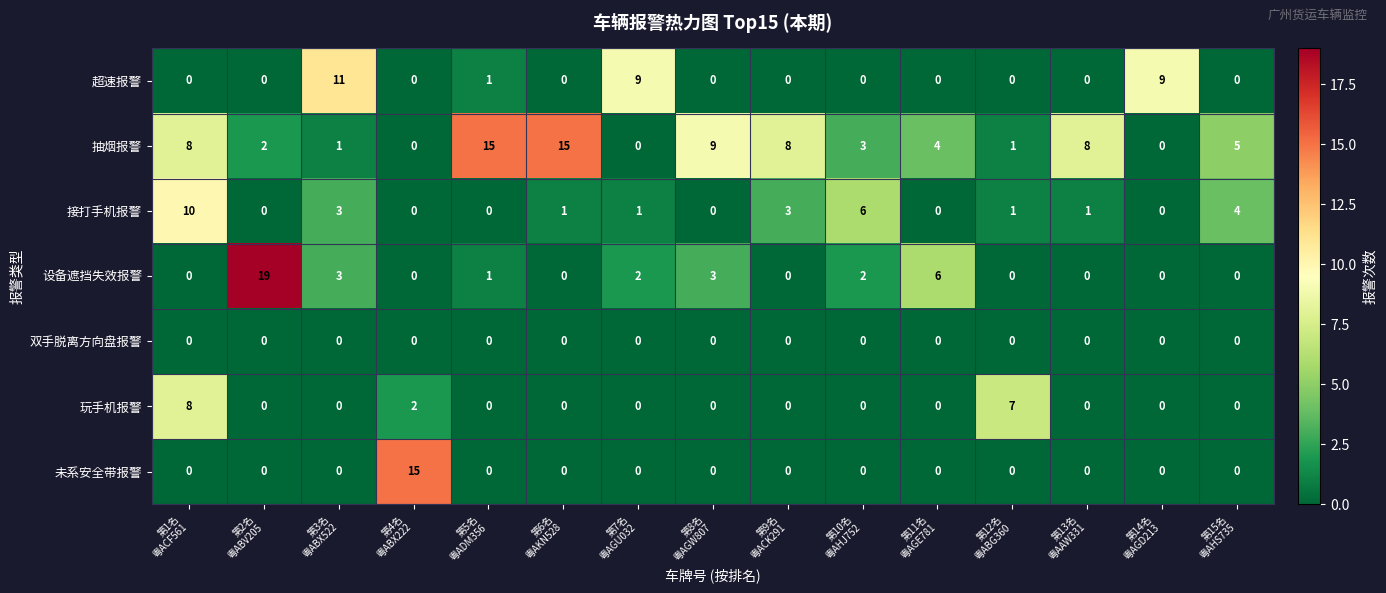

What is the difference between the maximum and minimum values in the 玩手机报警 series?

8